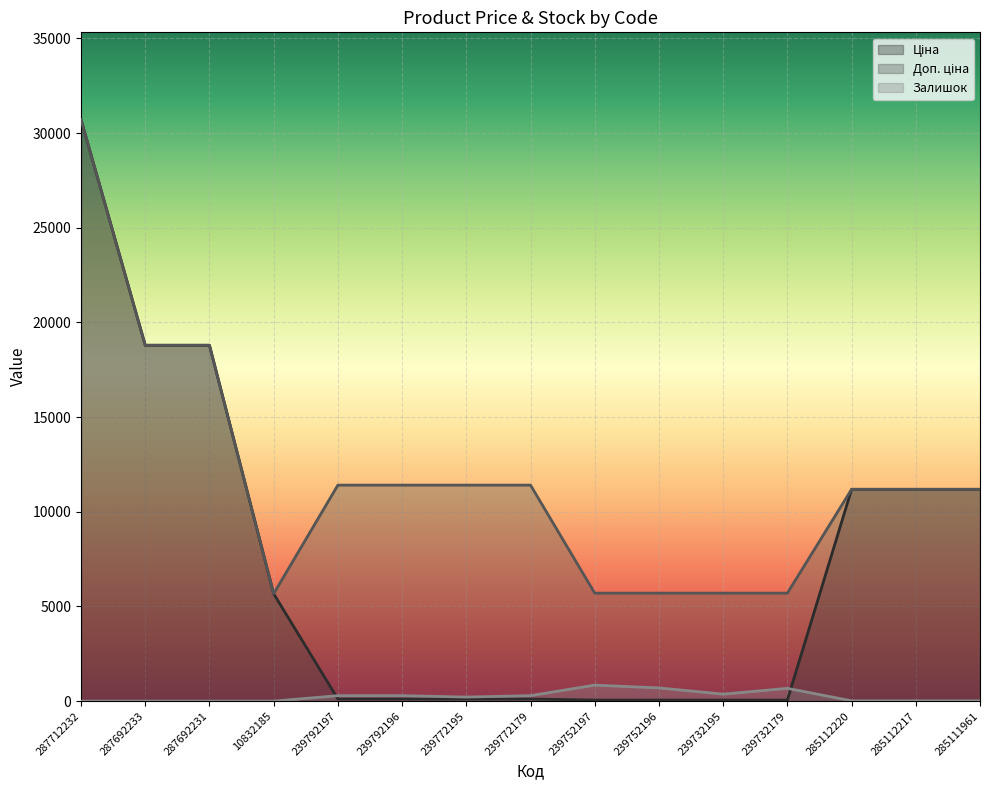

Where is Доп. ціна nearest to the value 18195?

287692233